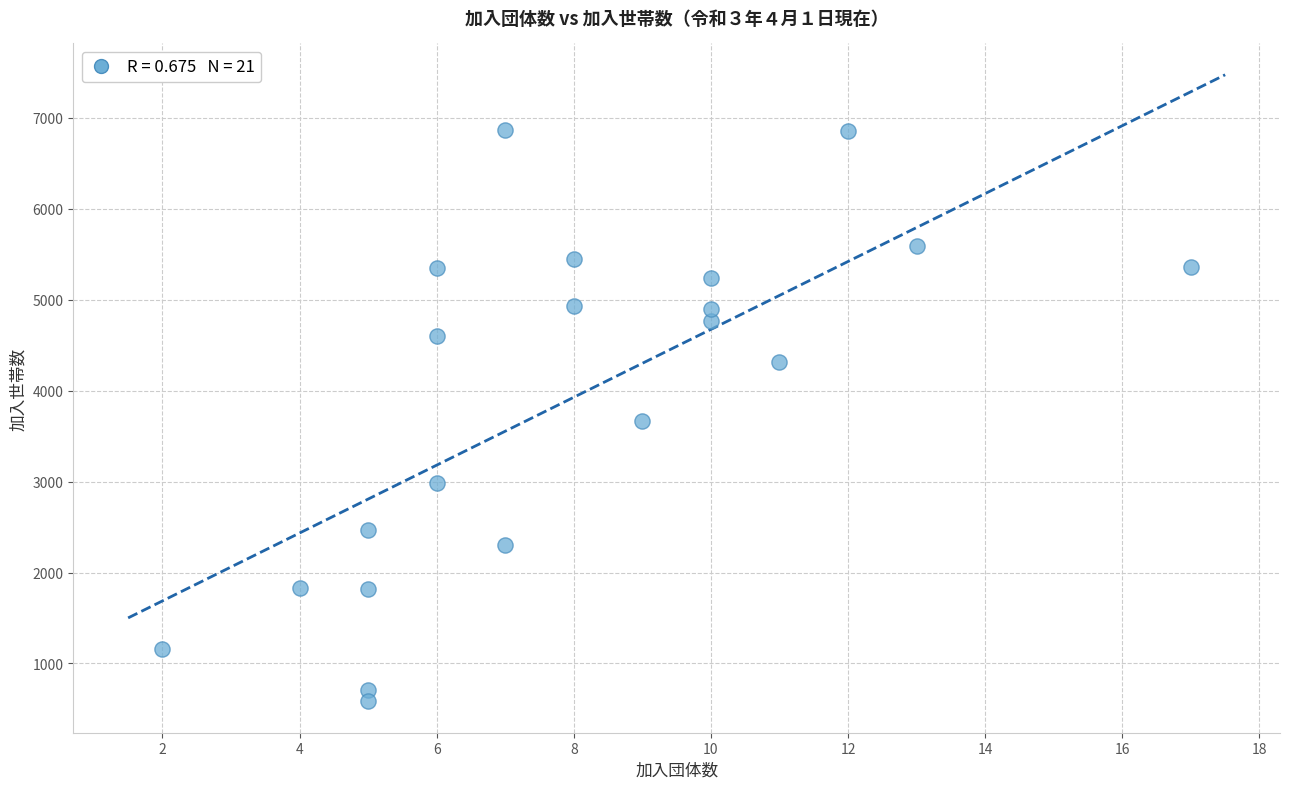

What is the range of X values (max minus min)?

15